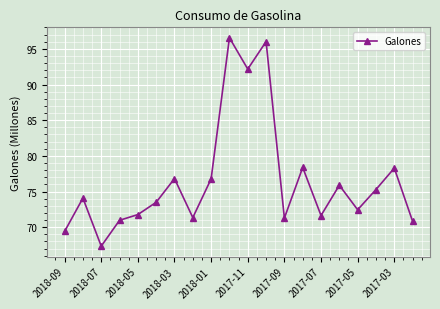

True or false: there are more than 1 points higher than both neighbors.

True